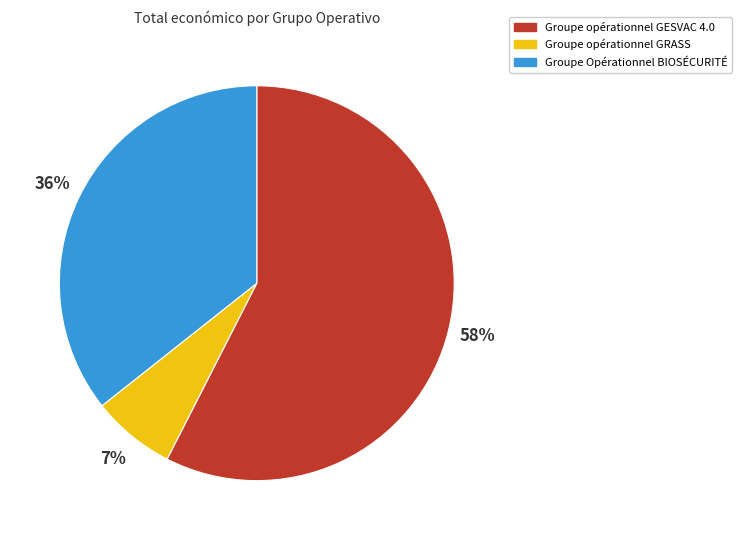

Which slice is the largest?

Groupe opérationnel GESVAC 4.0